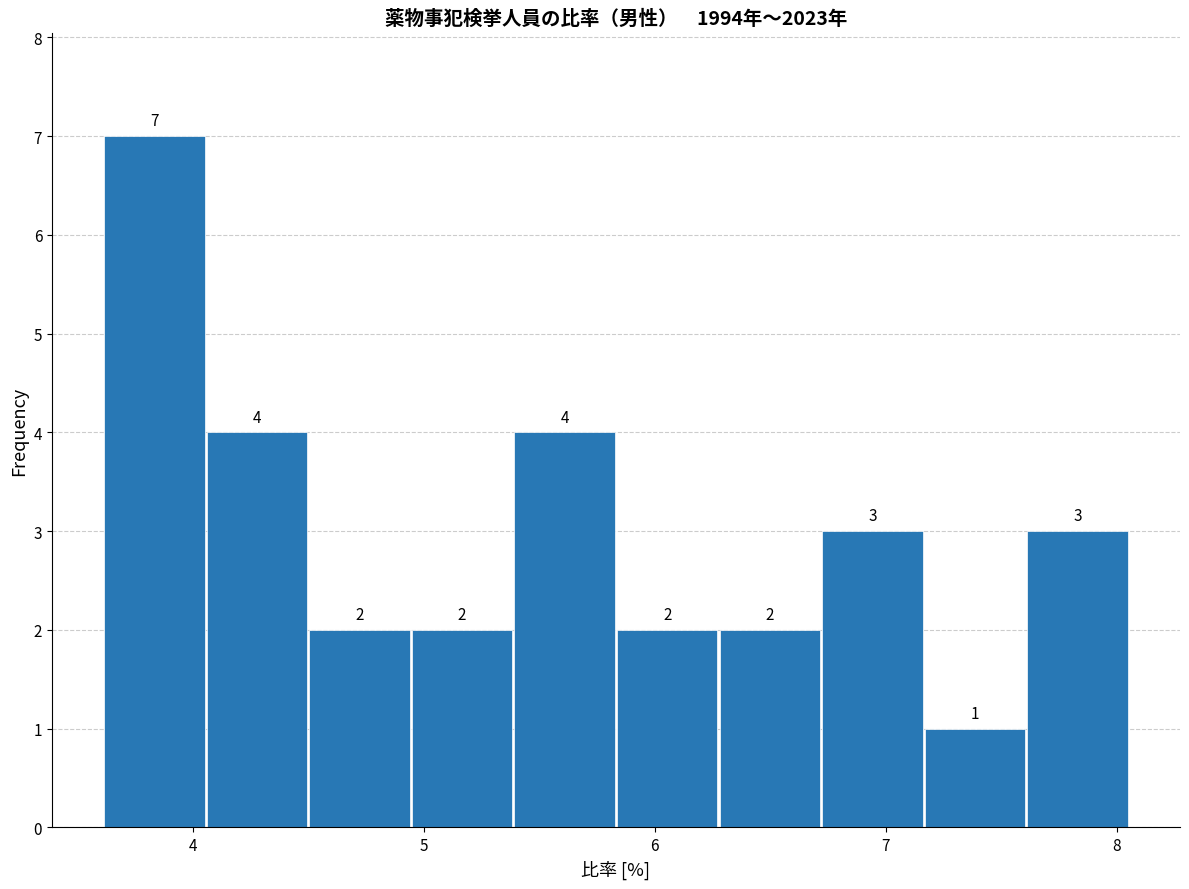

Over which range of the x-axis is the bar tallest?

3.6 to 4.1